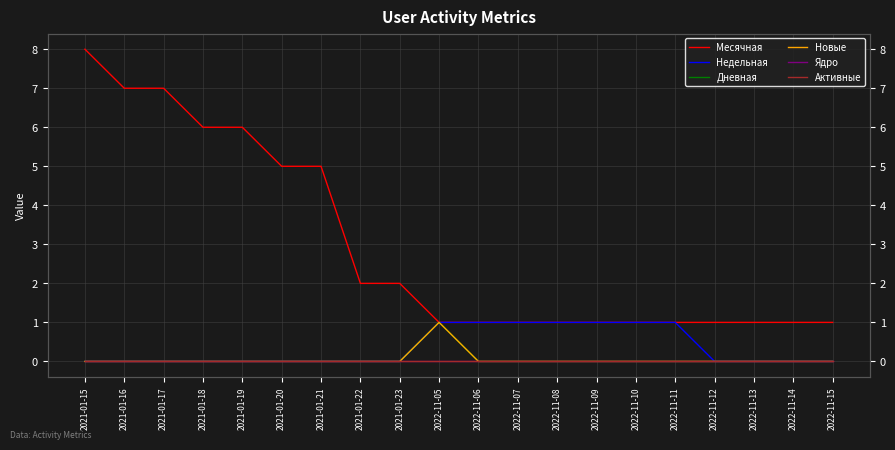

The value of Месячная at 2021-01-21 is 5. True or false?

True